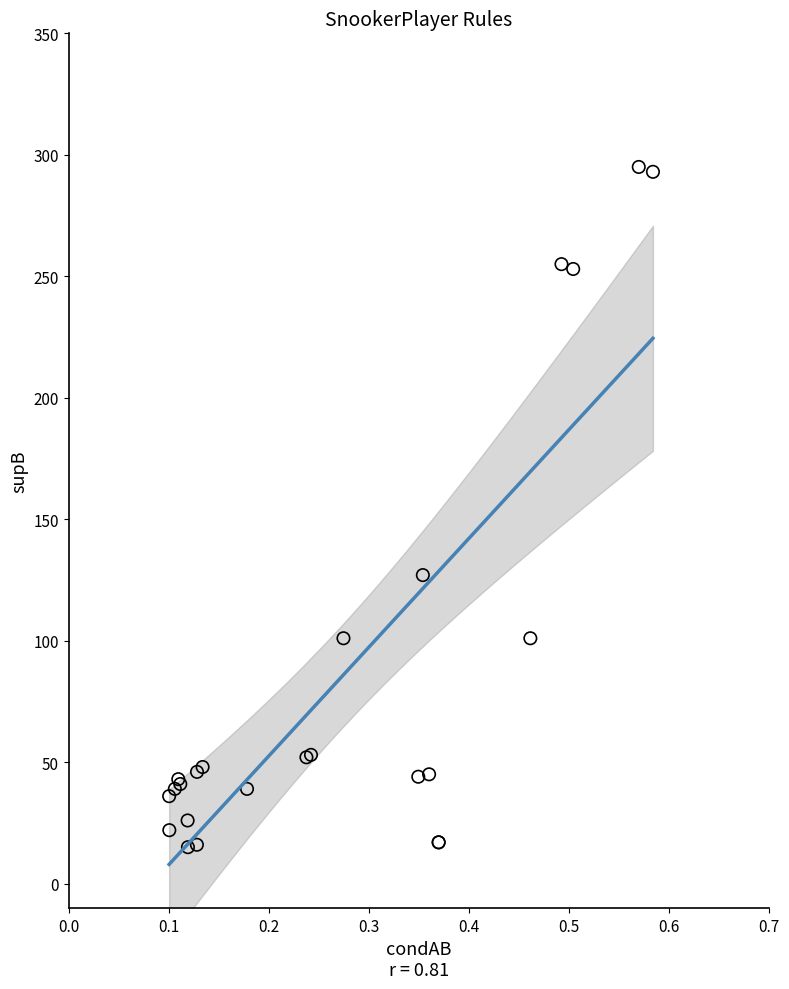

What Y value in the scatter plot is closest to 155?

127